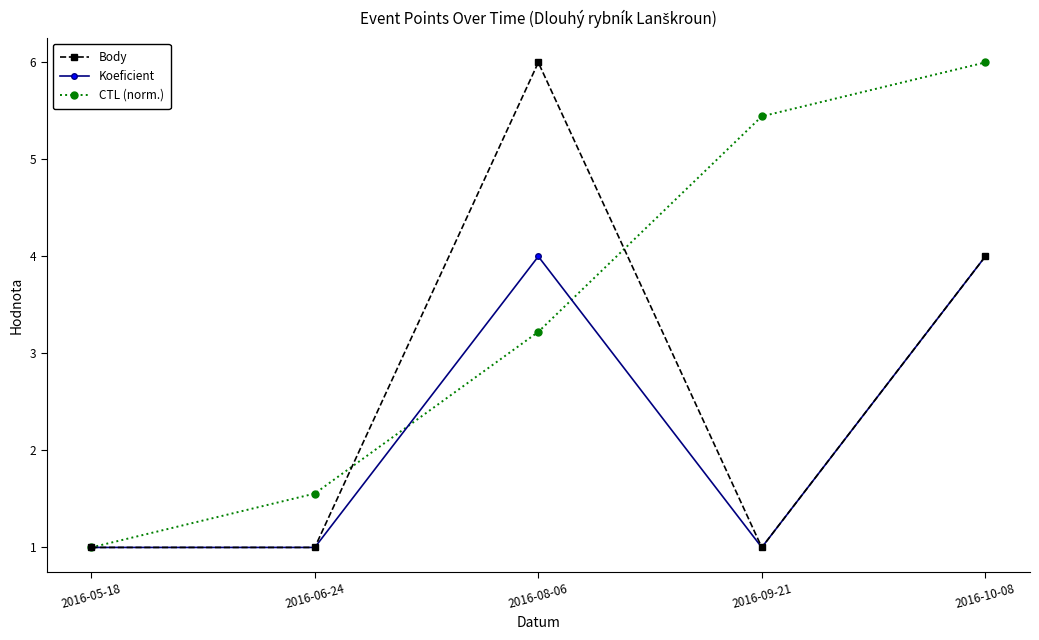

What is the difference between the maximum and minimum values in the CTL (norm.) series?

5.0